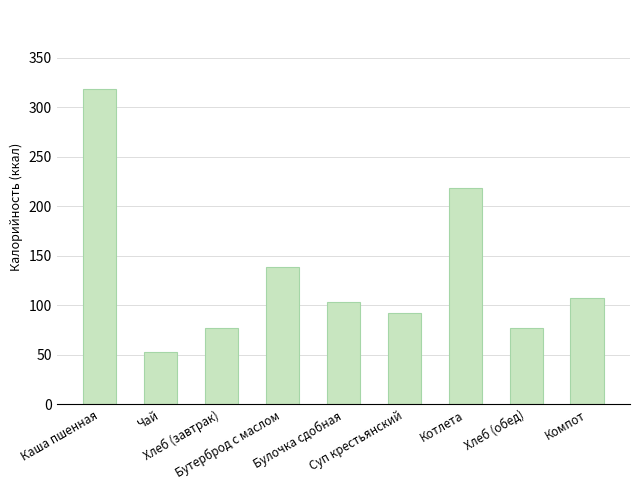

What is the label of the 9th bar from the right?

Каша пшенная